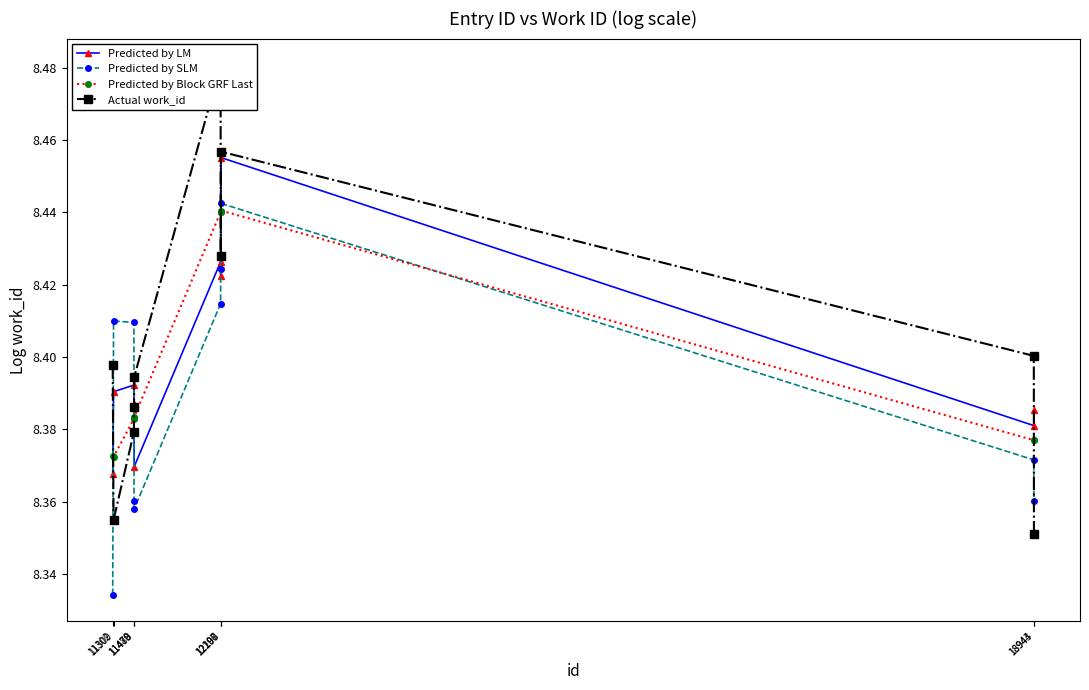

Reading right to left, list all the values displayed in this chart.

Predicted by LM: 8.4	8.4	8.5	8.4	8.4	8.4	8.4	8.4	8.4	8.4
Predicted by SLM: 8.4	8.4	8.4	8.4	8.4	8.4	8.4	8.4	8.4	8.3
Predicted by Block GRF Last: 8.4	8.4	8.4	8.4	8.4	8.4	8.4	8.4	8.4	8.4
Actual work_id: 8.4	8.4	8.5	8.4	8.5	8.4	8.4	8.4	8.4	8.4